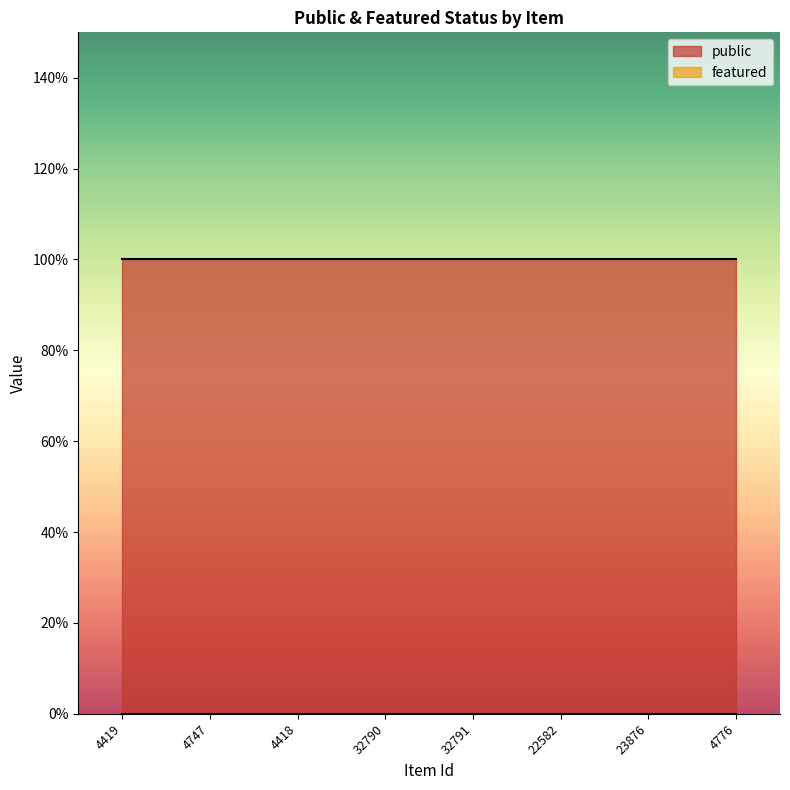

What is the label of the 2nd point from the left?

4747